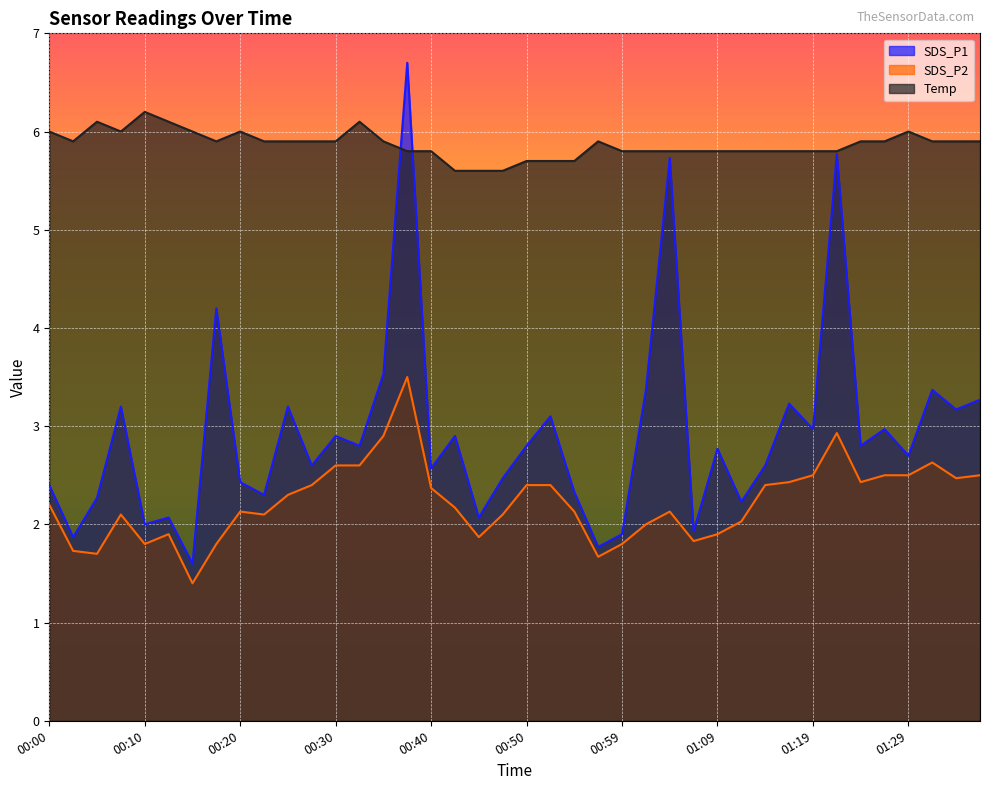

At how many categories does at least one series exceed 3?

40